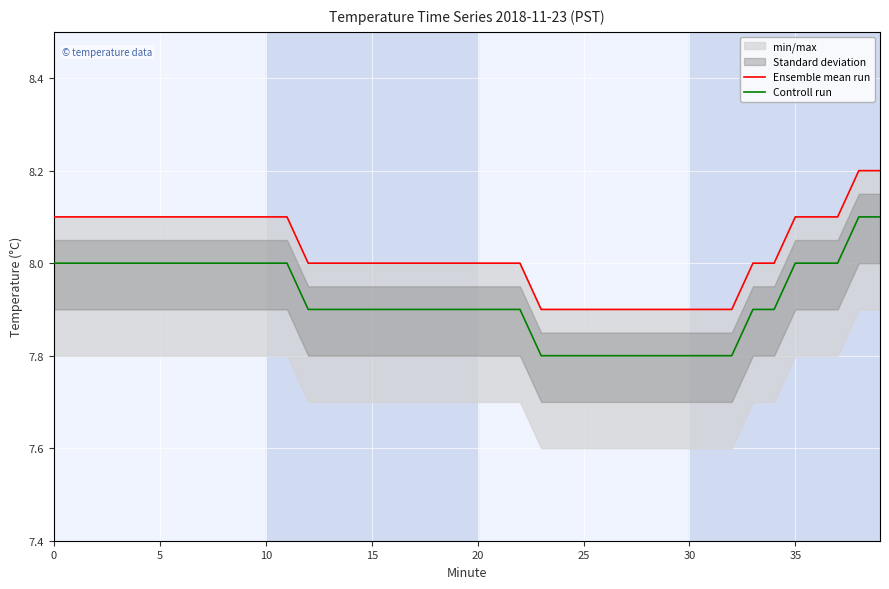

Which category has the highest value in the Ensemble mean run series?

38